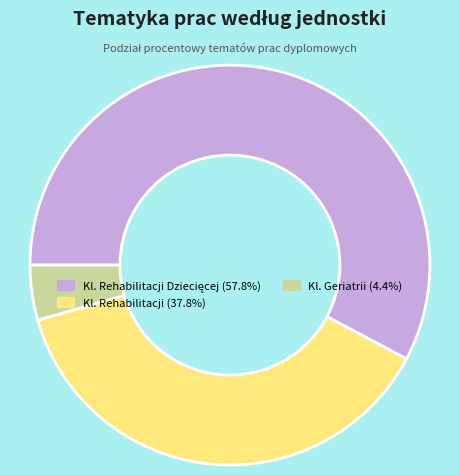

Does any single category account for the majority?

Yes